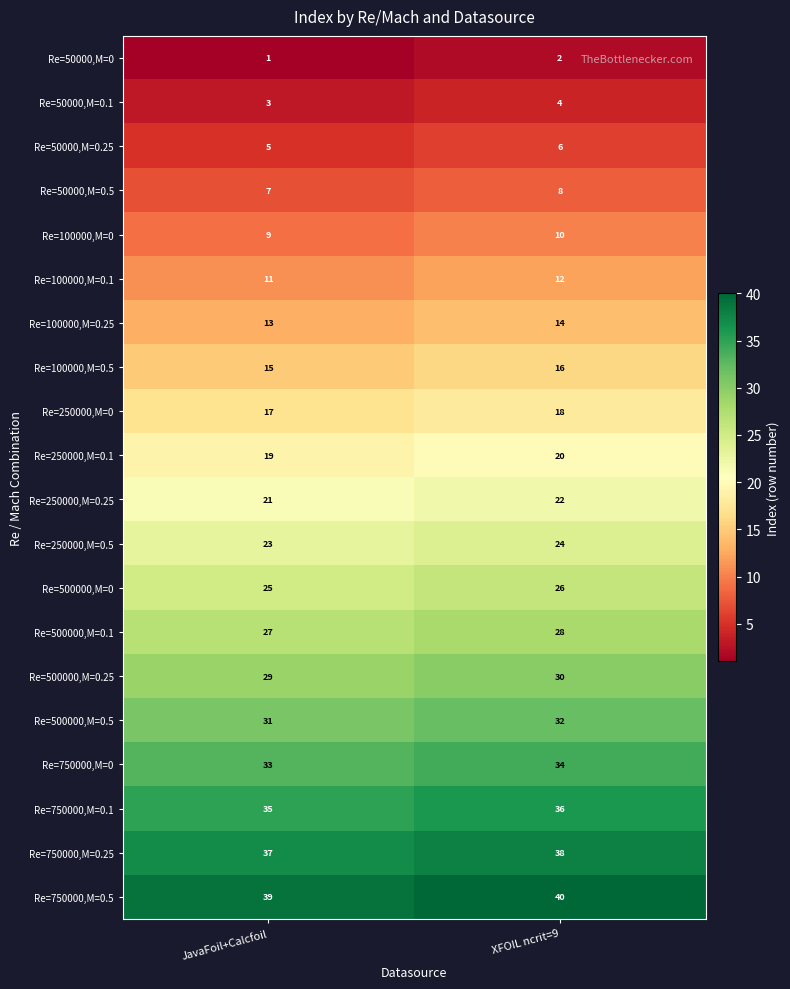

What is the sum of the Re=500000,M=0 values at XFOIL ncrit=9 and JavaFoil+Calcfoil?

51